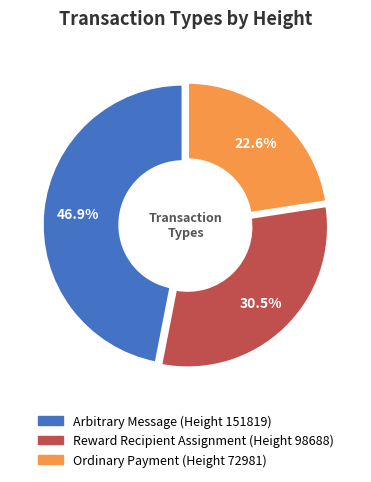

What percentage is NOT represented by Ordinary Payment (Height 72981)?

77.4%